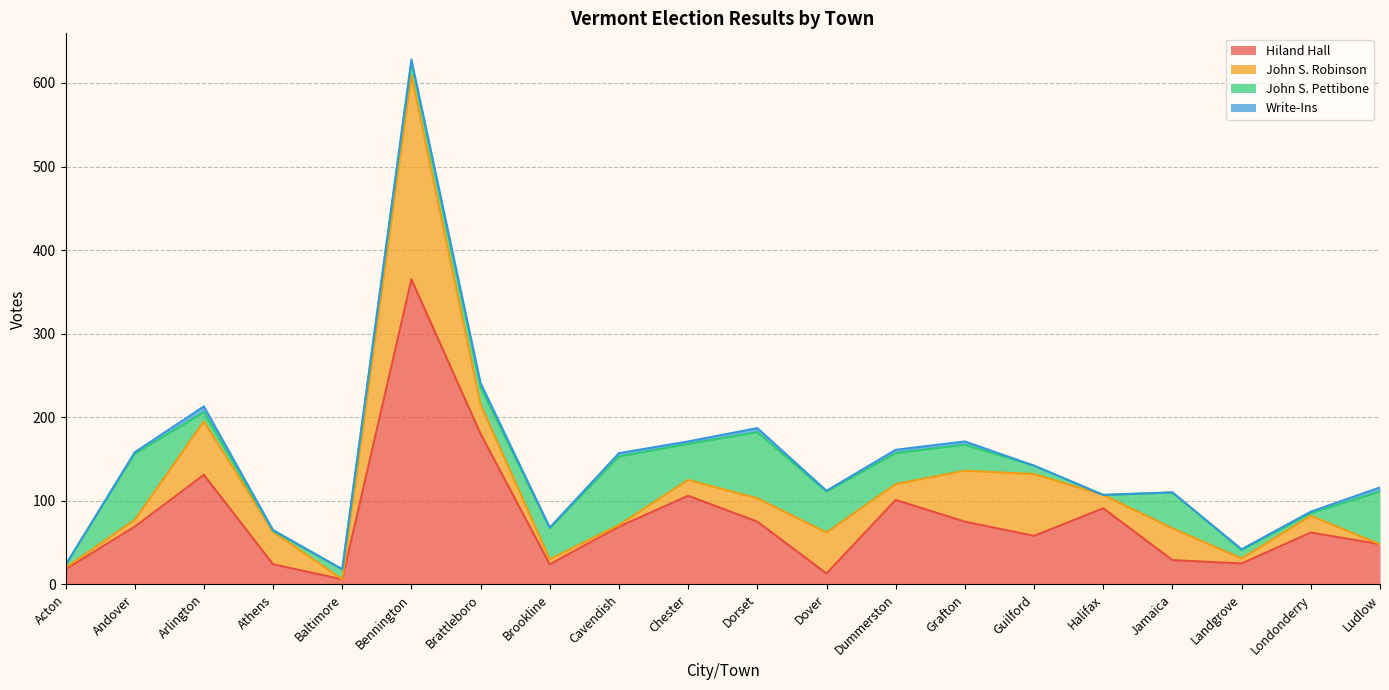

Between Bennington and Grafton, which series saw the biggest shift?

Hiland Hall